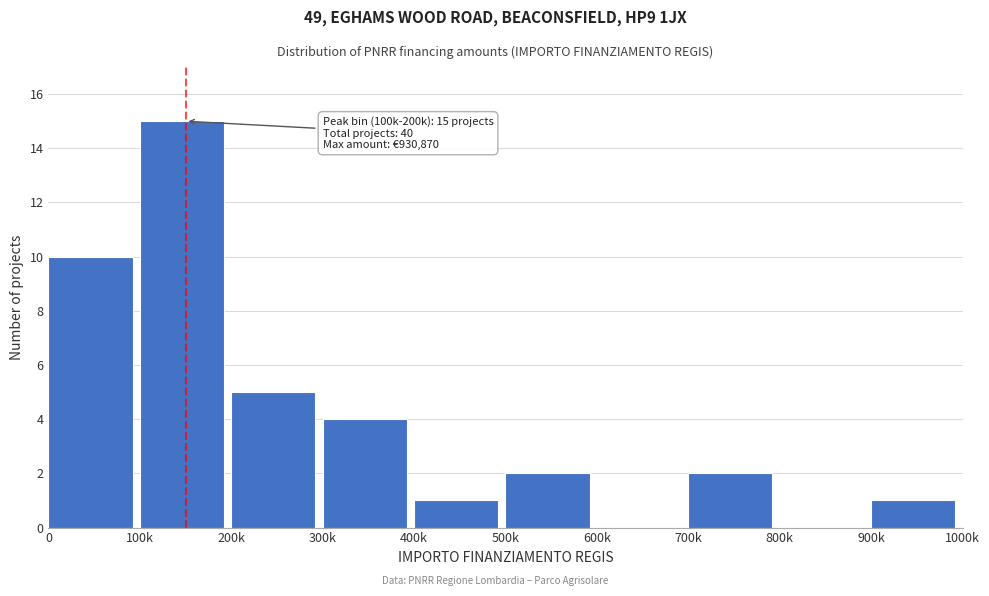

Reading left to right, what are all the values shown in this chart?

0=10	100k=15	200k=5	300k=4	400k=1	500k=2	600k=0	700k=2	800k=0	900k=1